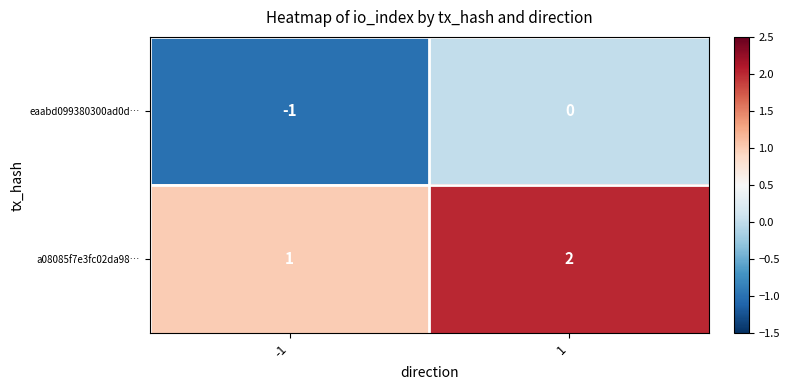

What is the sum of all a08085f7e3fc02da98… values?

3